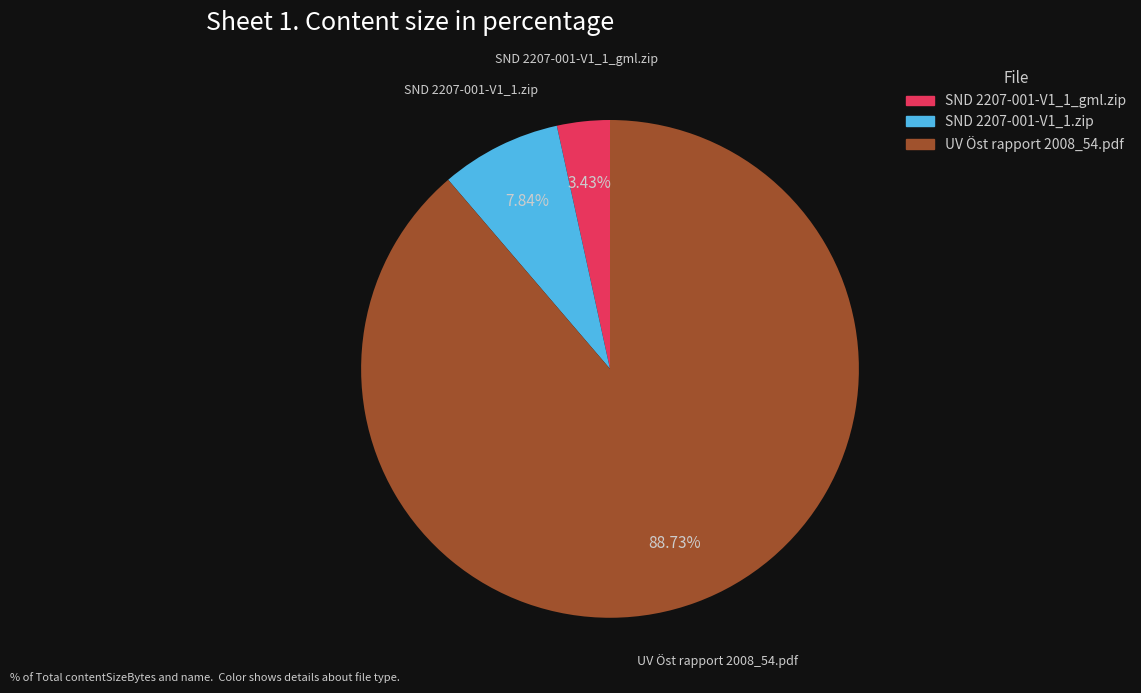

To the nearest percent, what percentage of the pie is SND 2207-001-V1_1_gml.zip?

3%